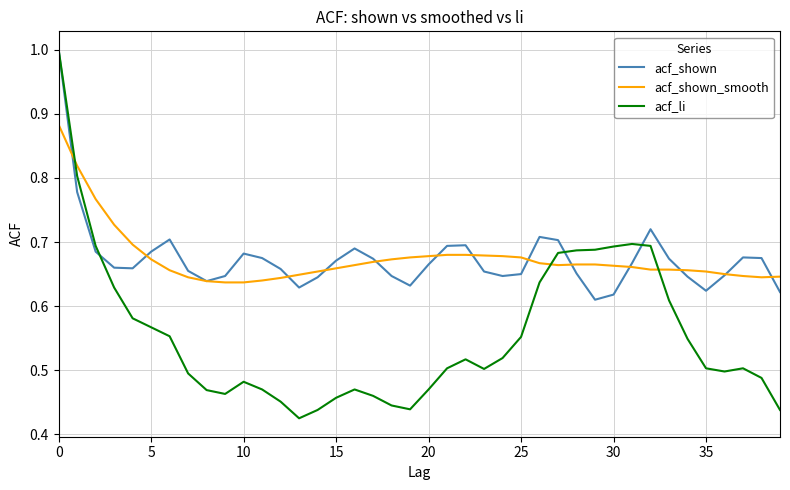

What is the maximum value for acf_li?

1.0